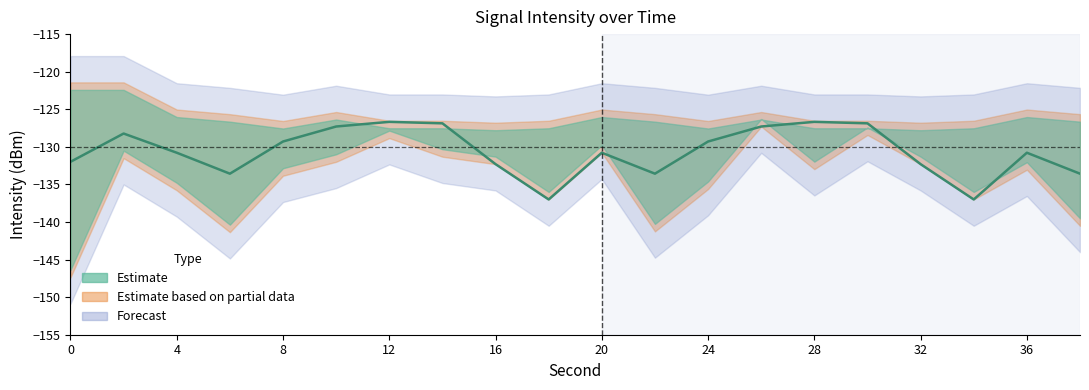

How many lines are shown in the chart?

1